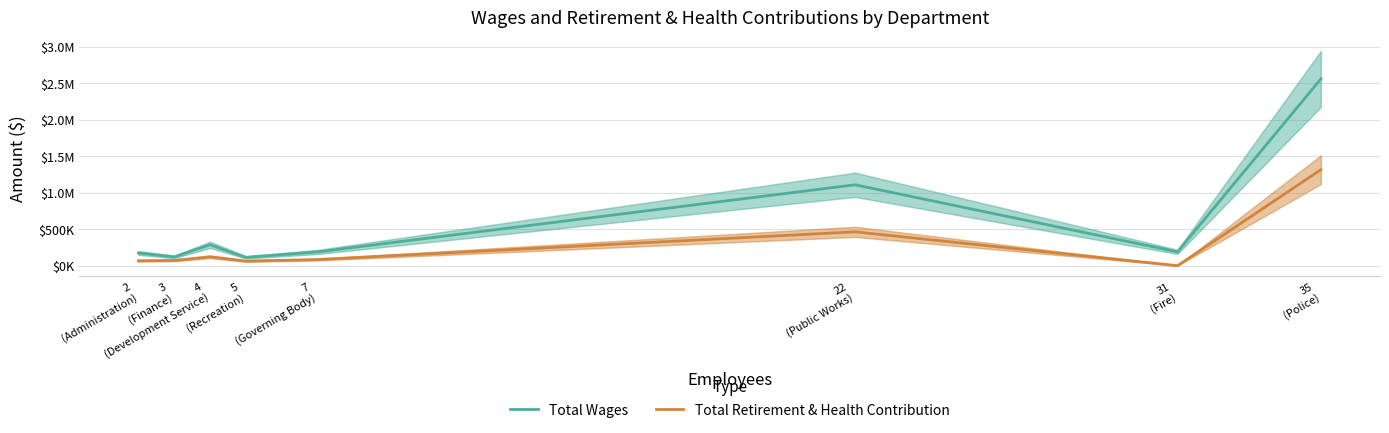

How many interior local peaks does the Total Retirement & Health Contribution series have?

2